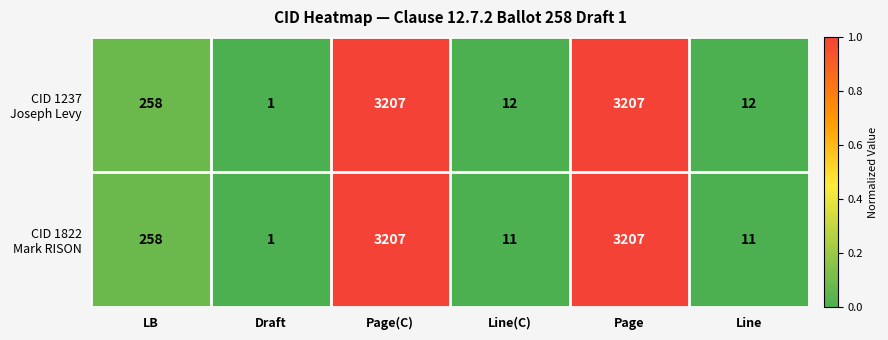

What is the maximum value shown in the chart?

3207